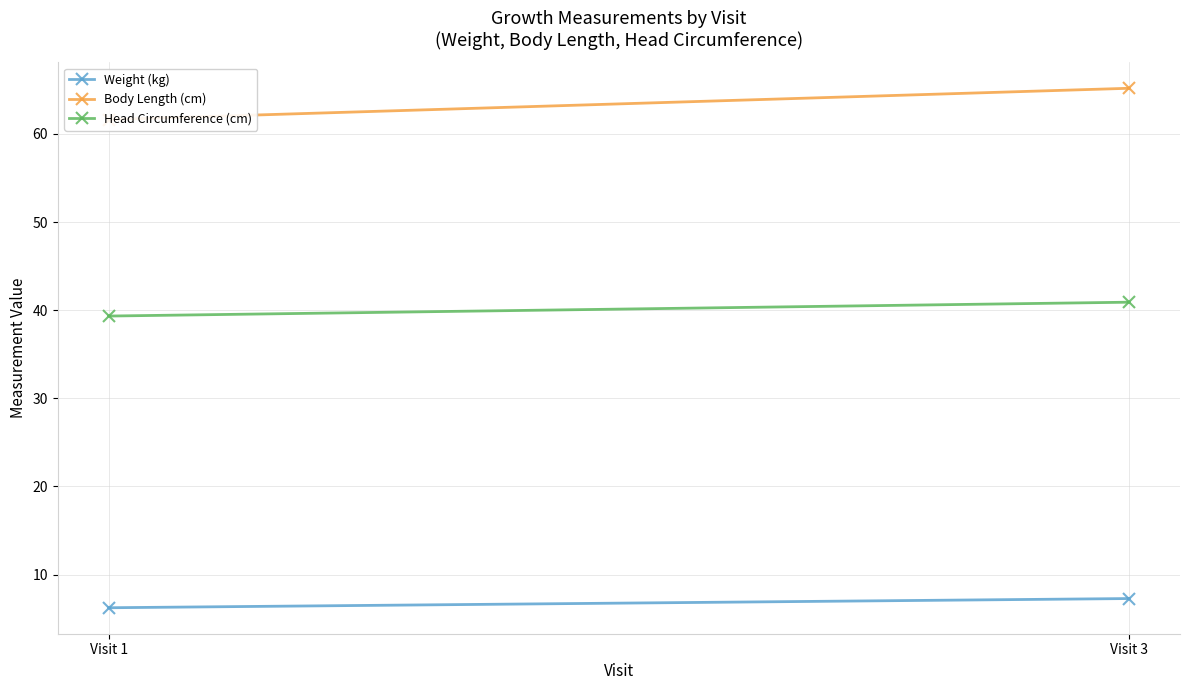

What value does the Body Length (cm) series have at Visit 3?

65.2